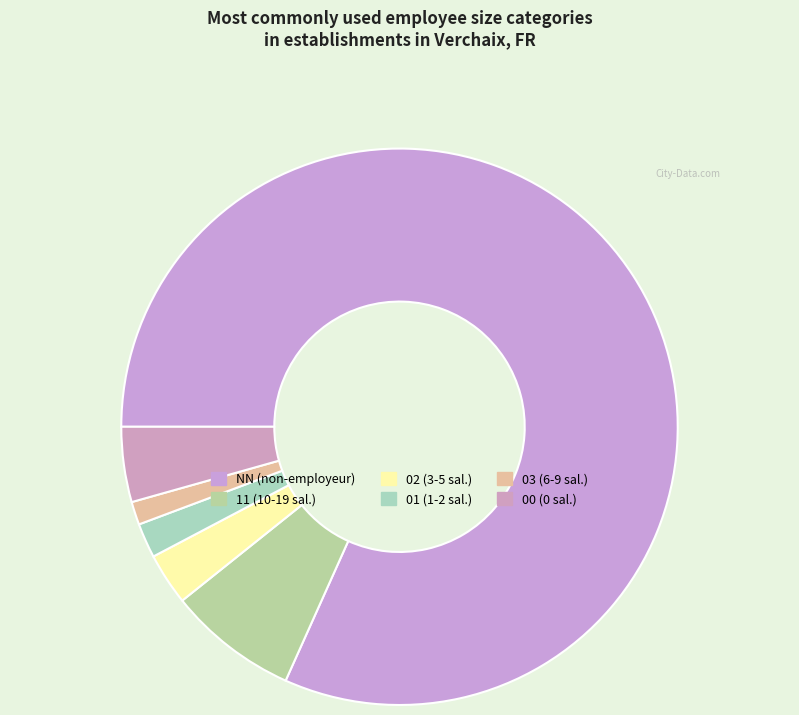

The 00 slice represents 12% of the pie. True or false?

False